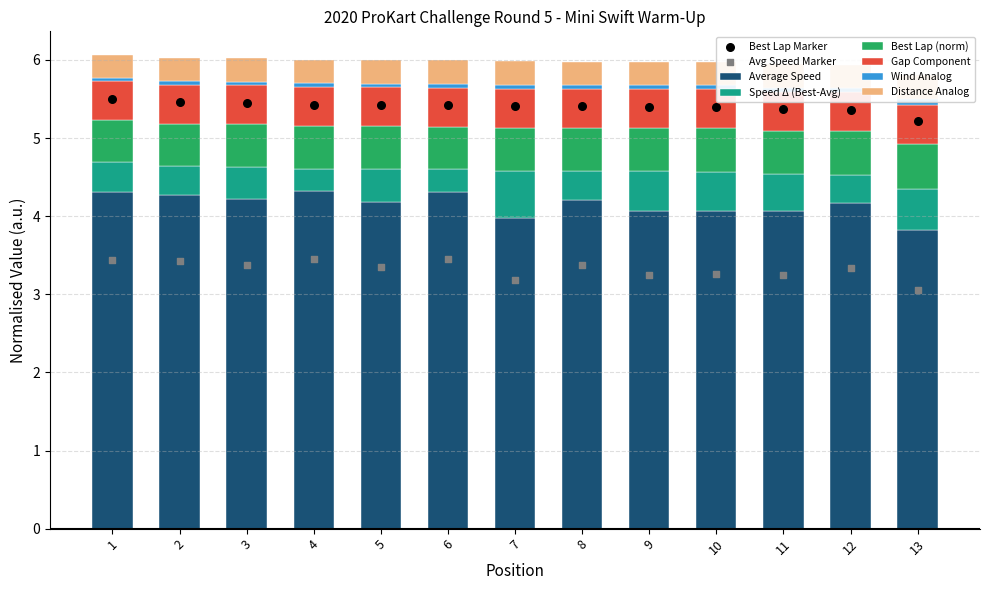

Which series reaches the minimum Y coordinate?

Best Lap time